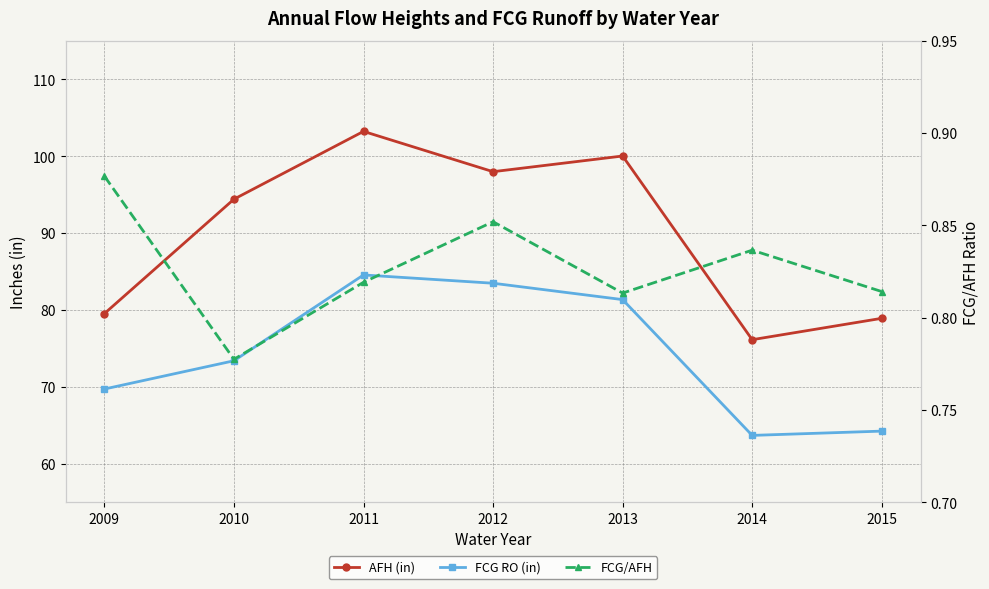

At which label is FCG/AFH closest to 0?

2010